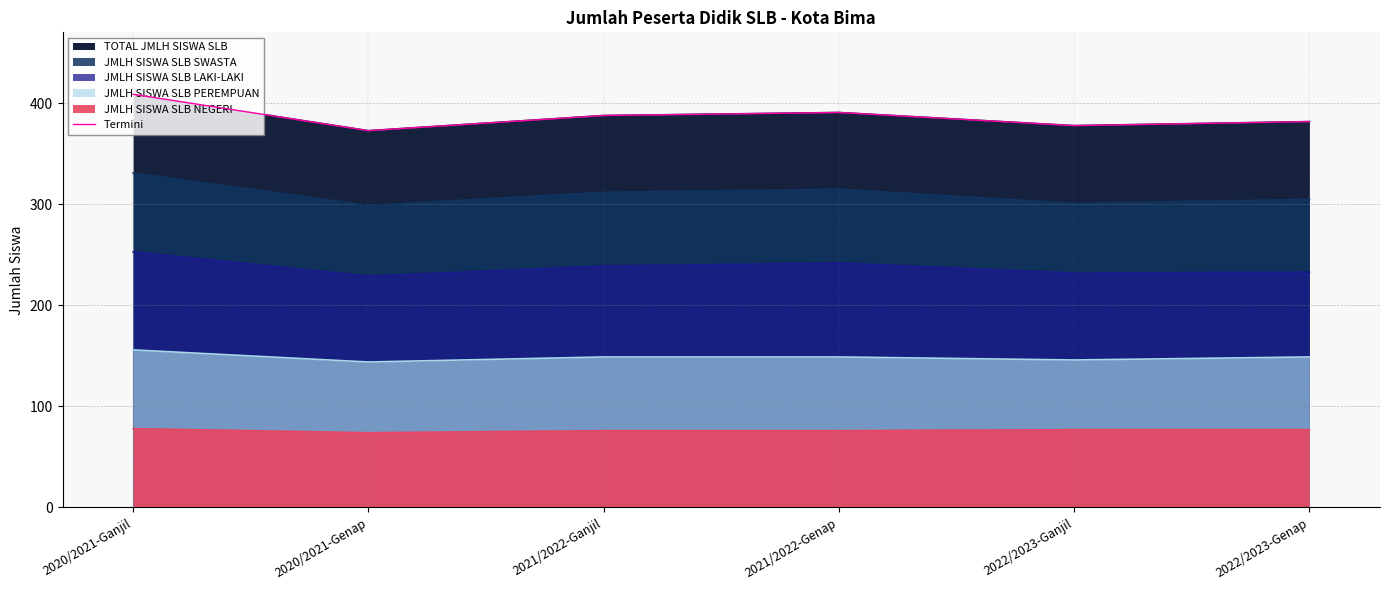

How many lines are shown in the chart?

1